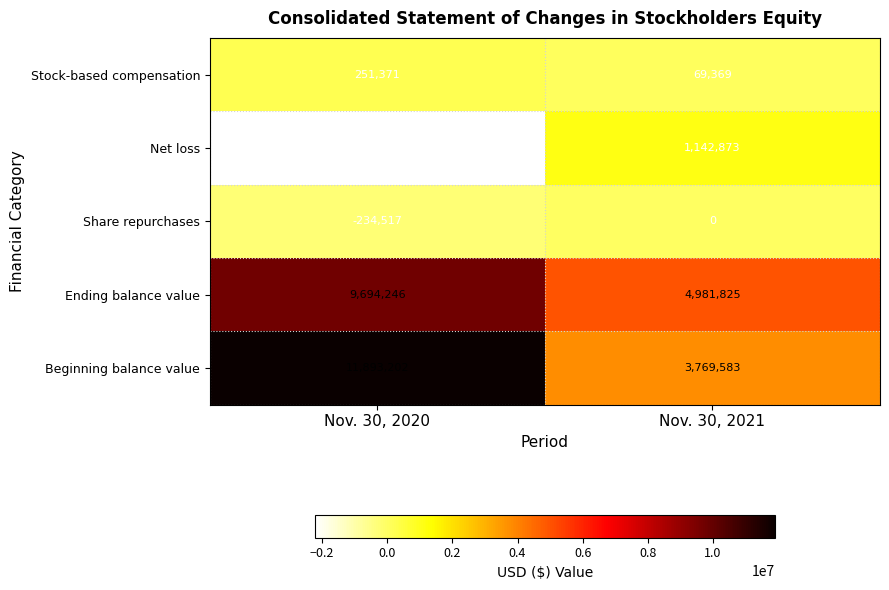

Reading right to left, list all the values displayed in this chart.

Stock-based compensation: 69369	251371
Net loss: 1142873	-2215810
Share repurchases: 0	-234517
Ending balance value: 4981825	9694246
Beginning balance value: 3769583	11893202